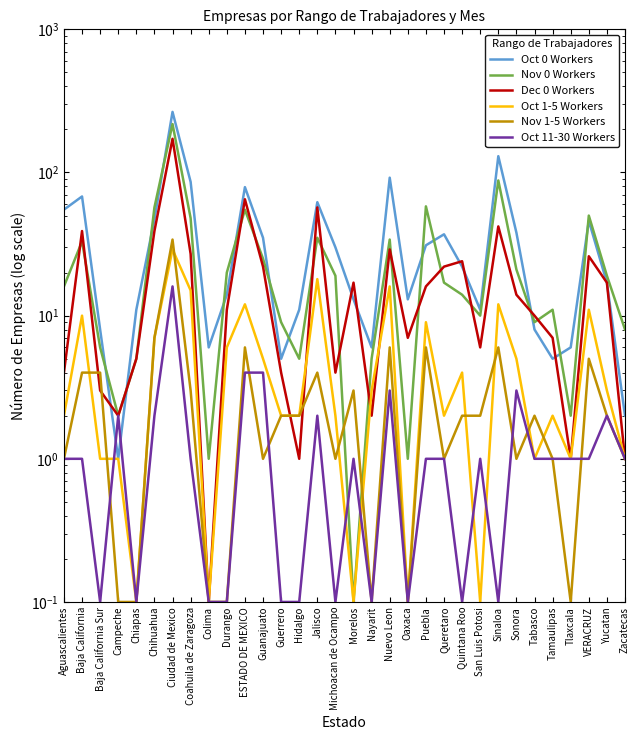

Is it true that Nov 1-5 Workers equals 1.7 at Aguascalientes?

False